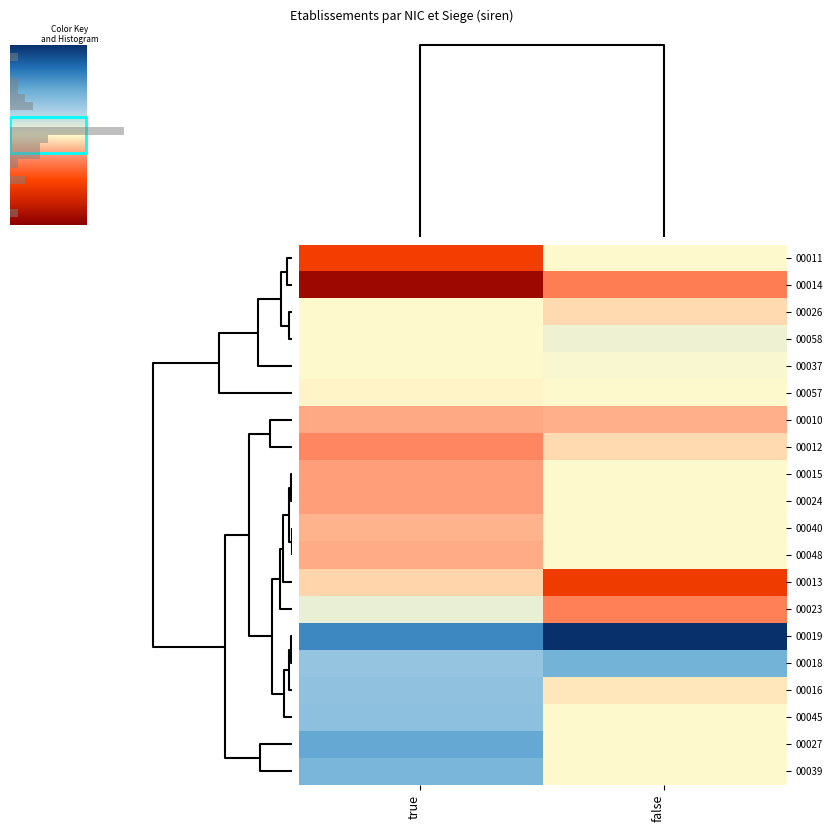

Which category has the highest value across all series?

false